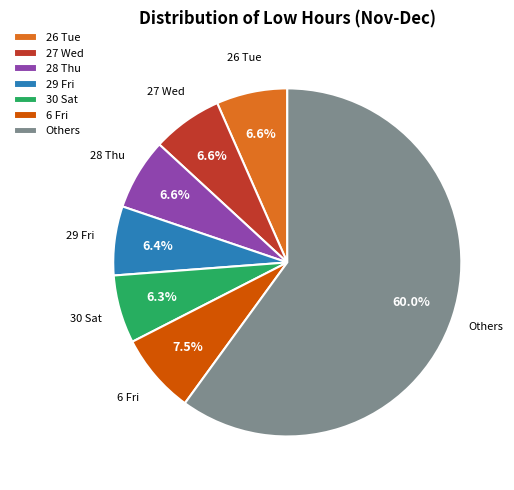

How many slices are in this pie chart?

7